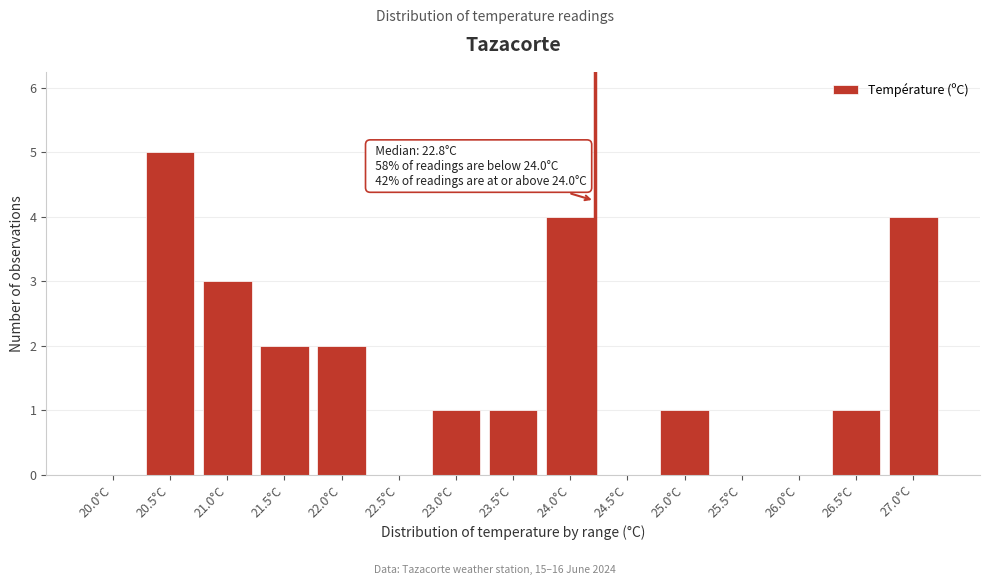

Reading left to right, extract all data points from this chart.

20.0°C=0	20.5°C=5	21.0°C=3	21.5°C=2	22.0°C=2	22.5°C=0	23.0°C=1	23.5°C=1	24.0°C=4	24.5°C=0	25.0°C=1	25.5°C=0	26.0°C=0	26.5°C=1	27.0°C=4